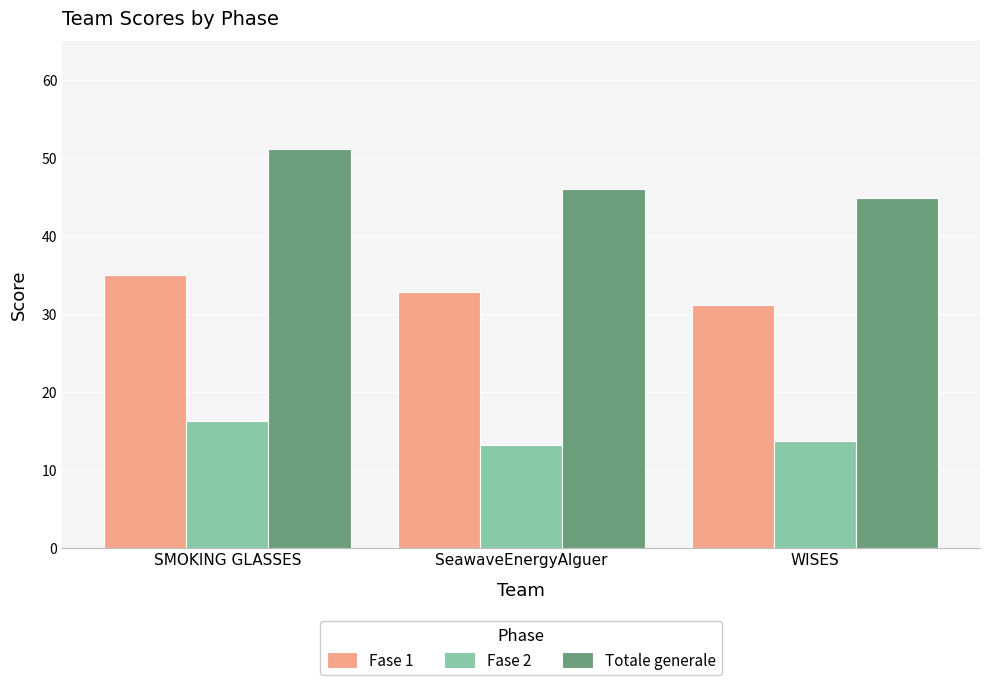

What is the greatest value displayed?

51.2